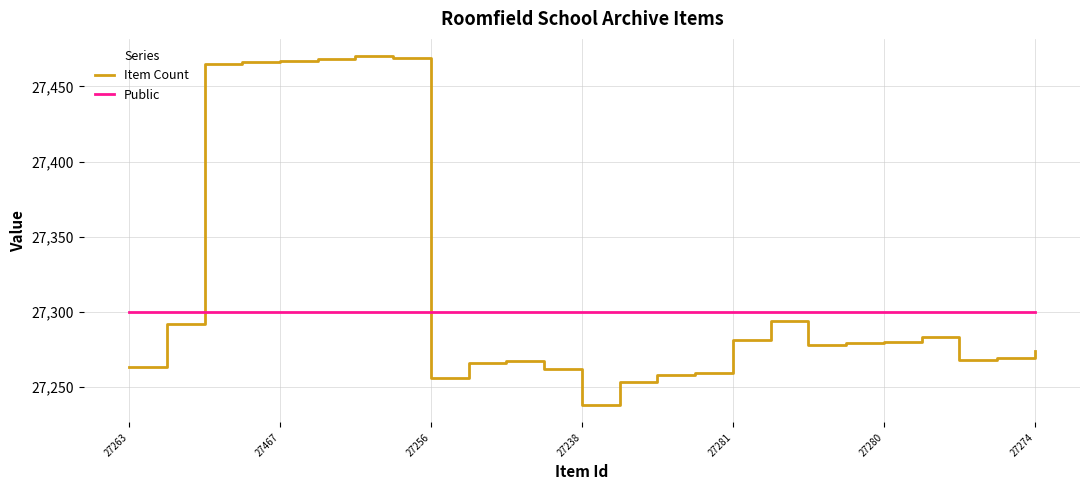

Which series has the widest spread of values?

Item Count